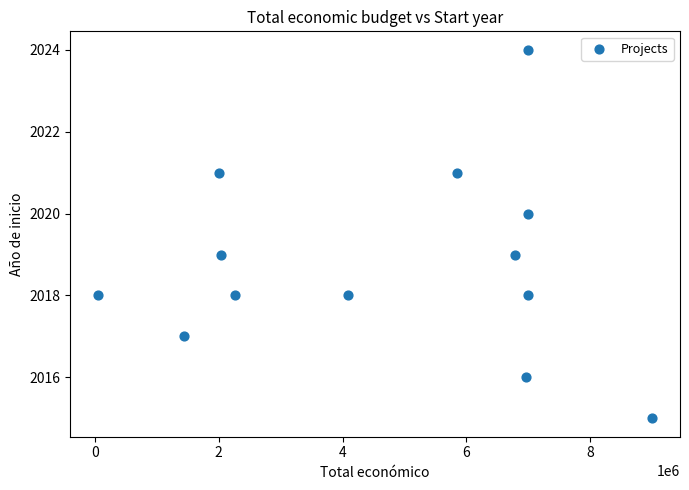

What is the range of Y values (max minus min)?

9